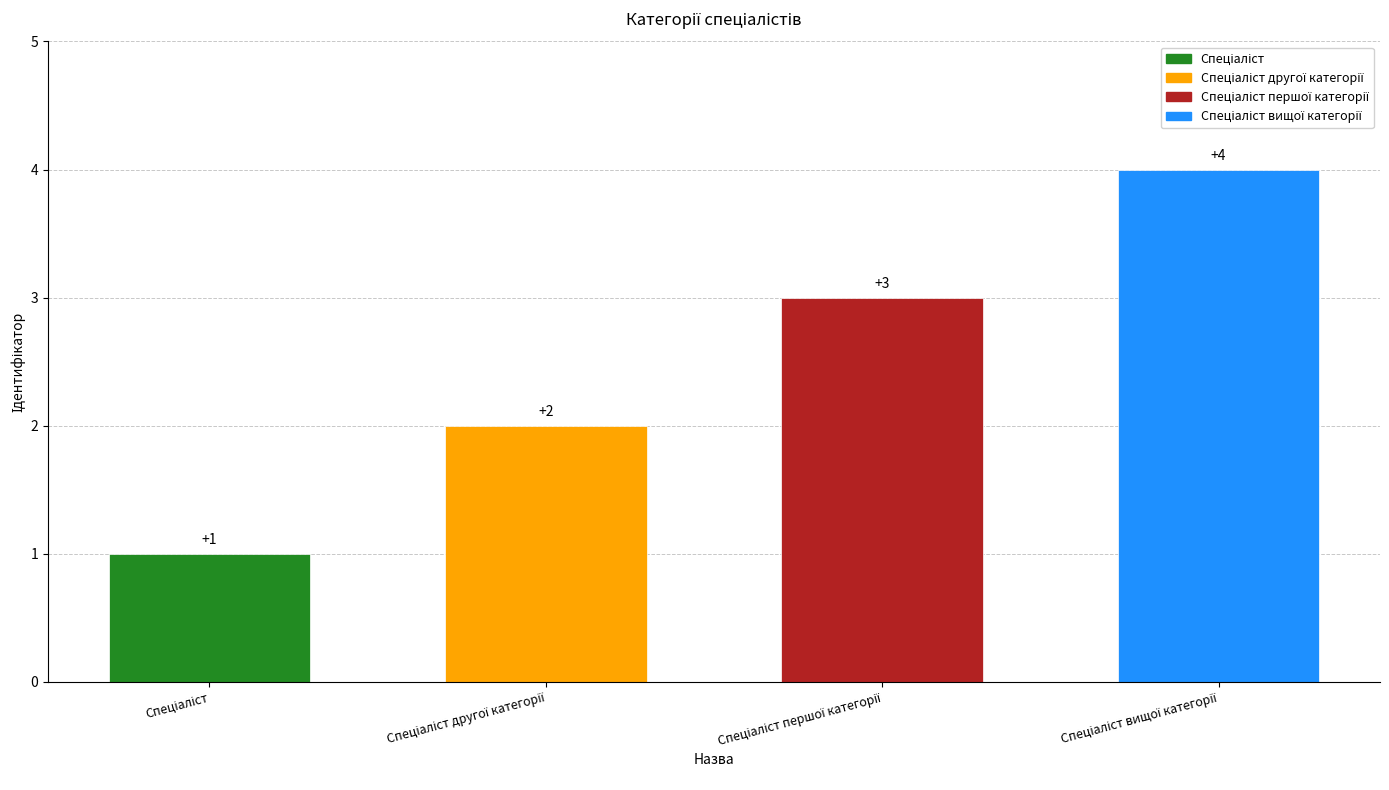

What is the value of the 4th bar from the left?

4